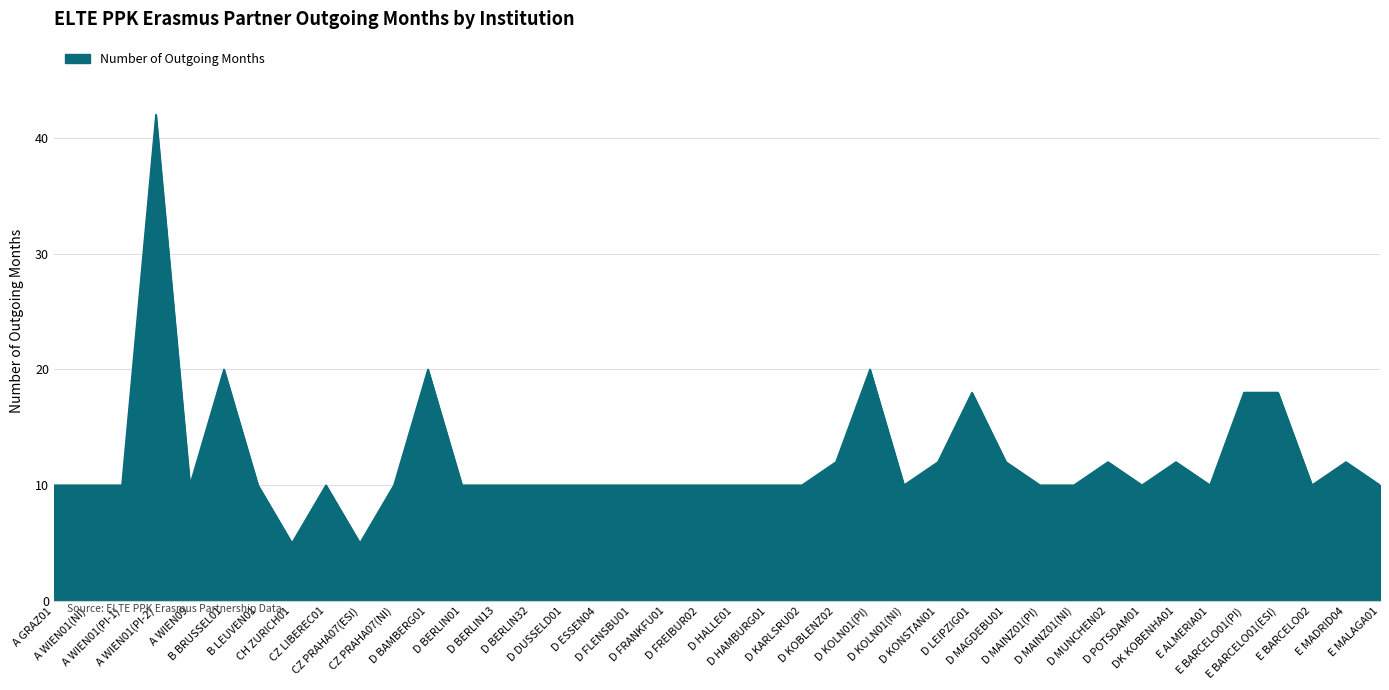

What is the difference between the maximum and minimum values?

37